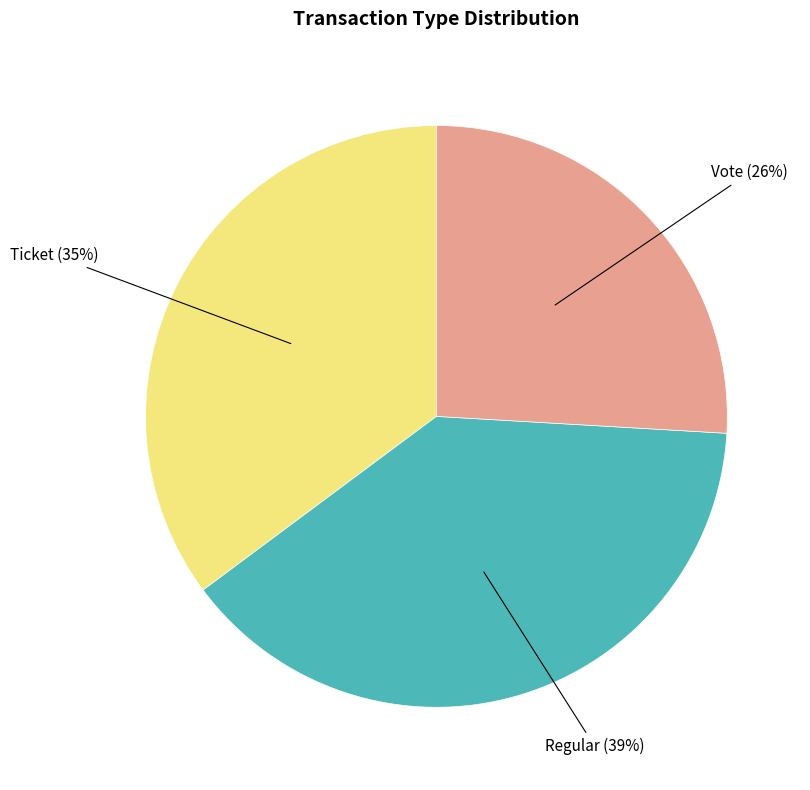

How many segments does this pie chart have?

3